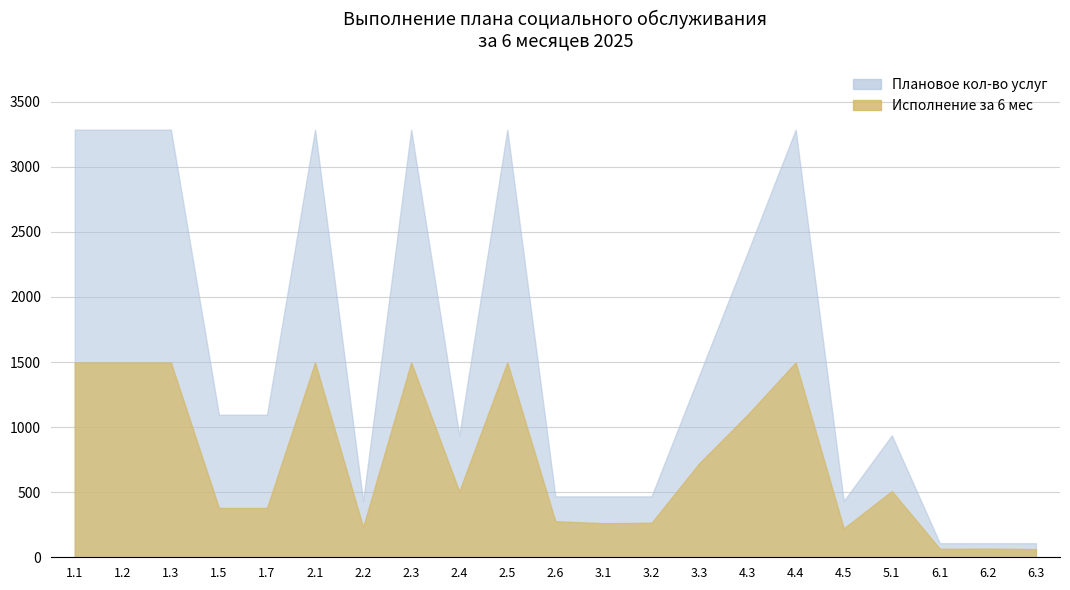

What is the spread (max minus min) of values at 2.3?

1788